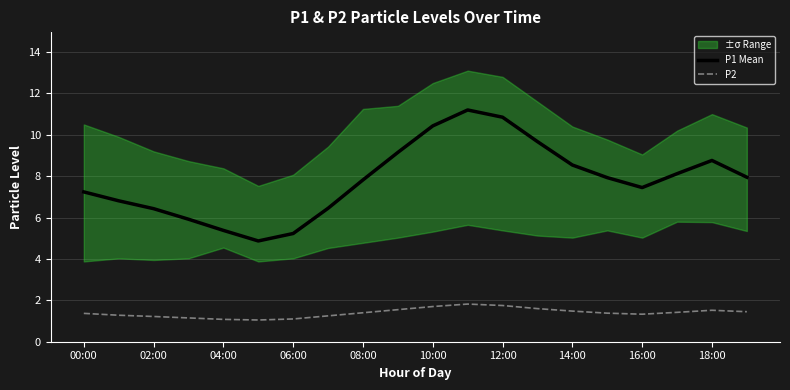

True or false: P2 and P1 Mean cross at least once.

False